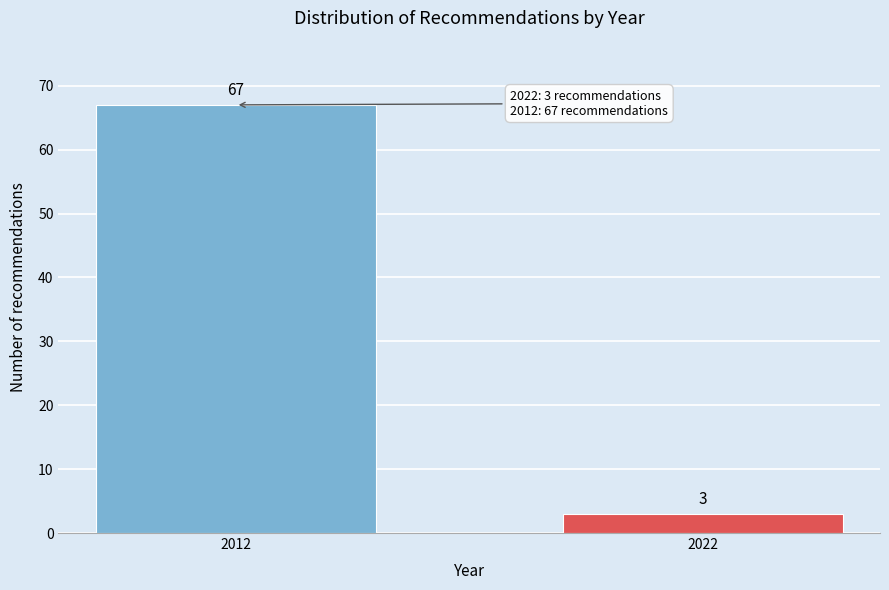

Reading left to right, transcribe all the data shown in this chart.

2012=67	2022=3